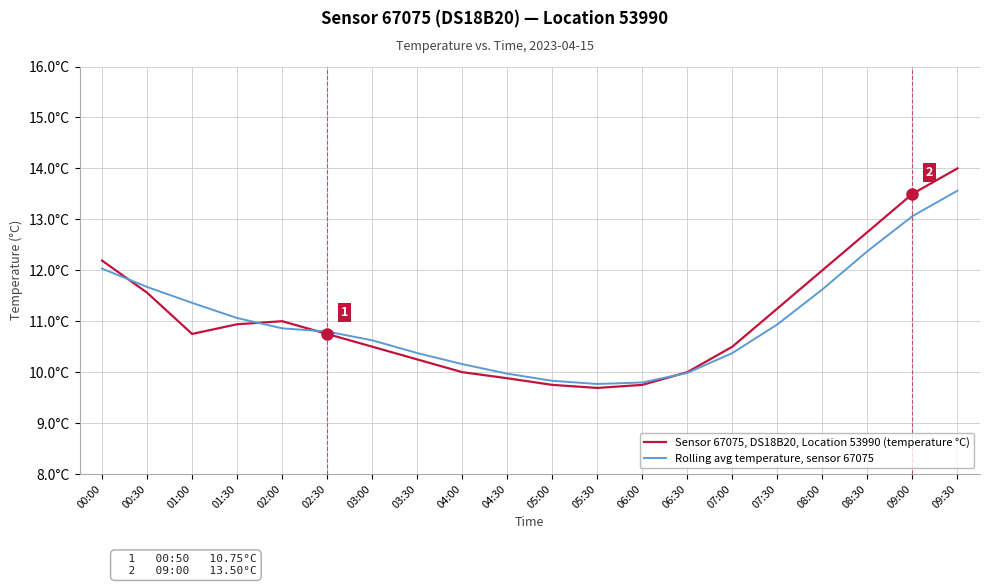

What are all the series names shown in the legend?

Sensor 67075, DS18B20, Location 53990 (temperature °C), Rolling avg temperature, sensor 67075